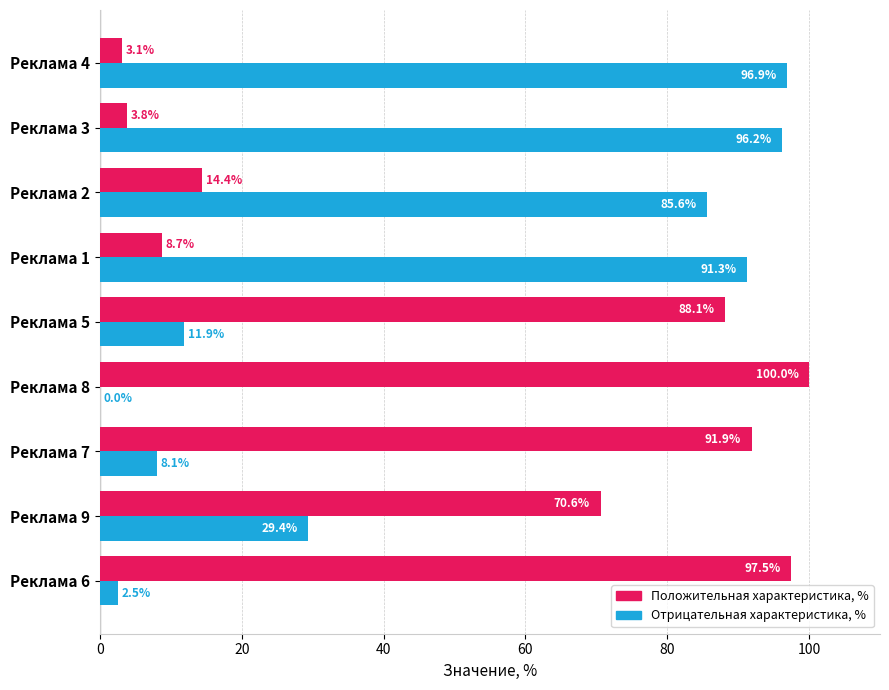

What is the sum of all Положительная характеристика, % values?

478.1